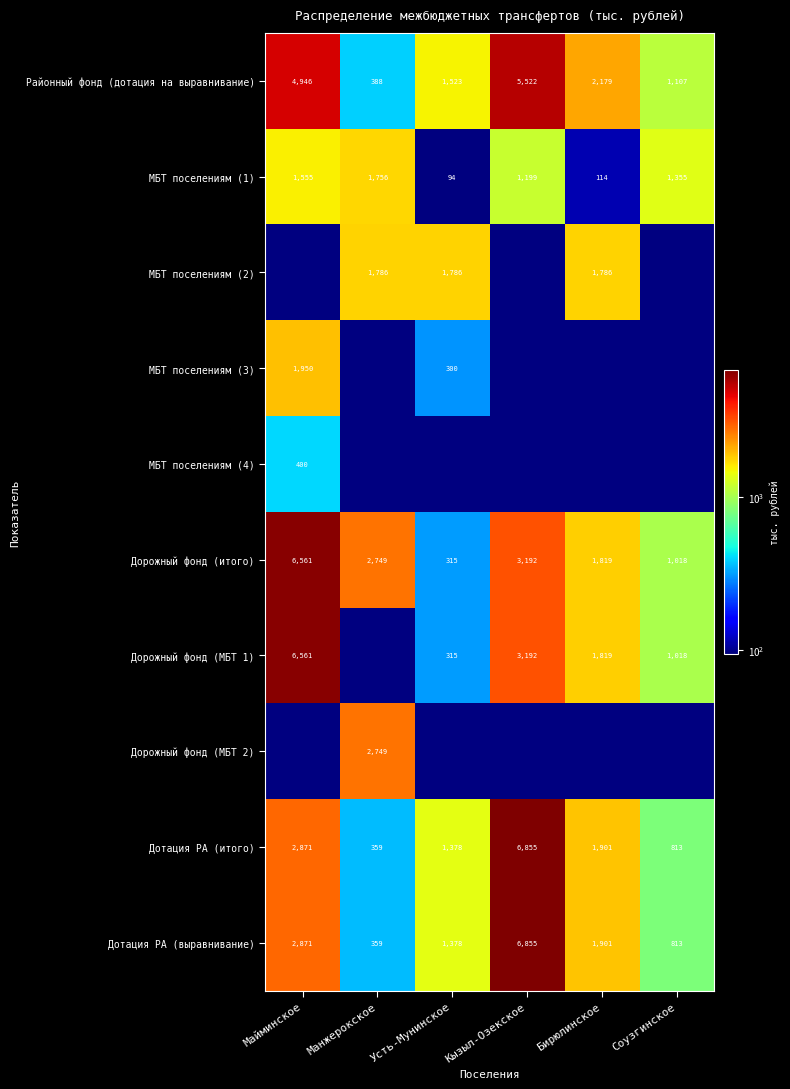

Rank the categories by Дотация РА (выравнивание) value from highest to lowest.

Кызыл-Озекское, Майминское, Бирюлинское, Усть-Мунинское, Соузгинское, Манжерокское